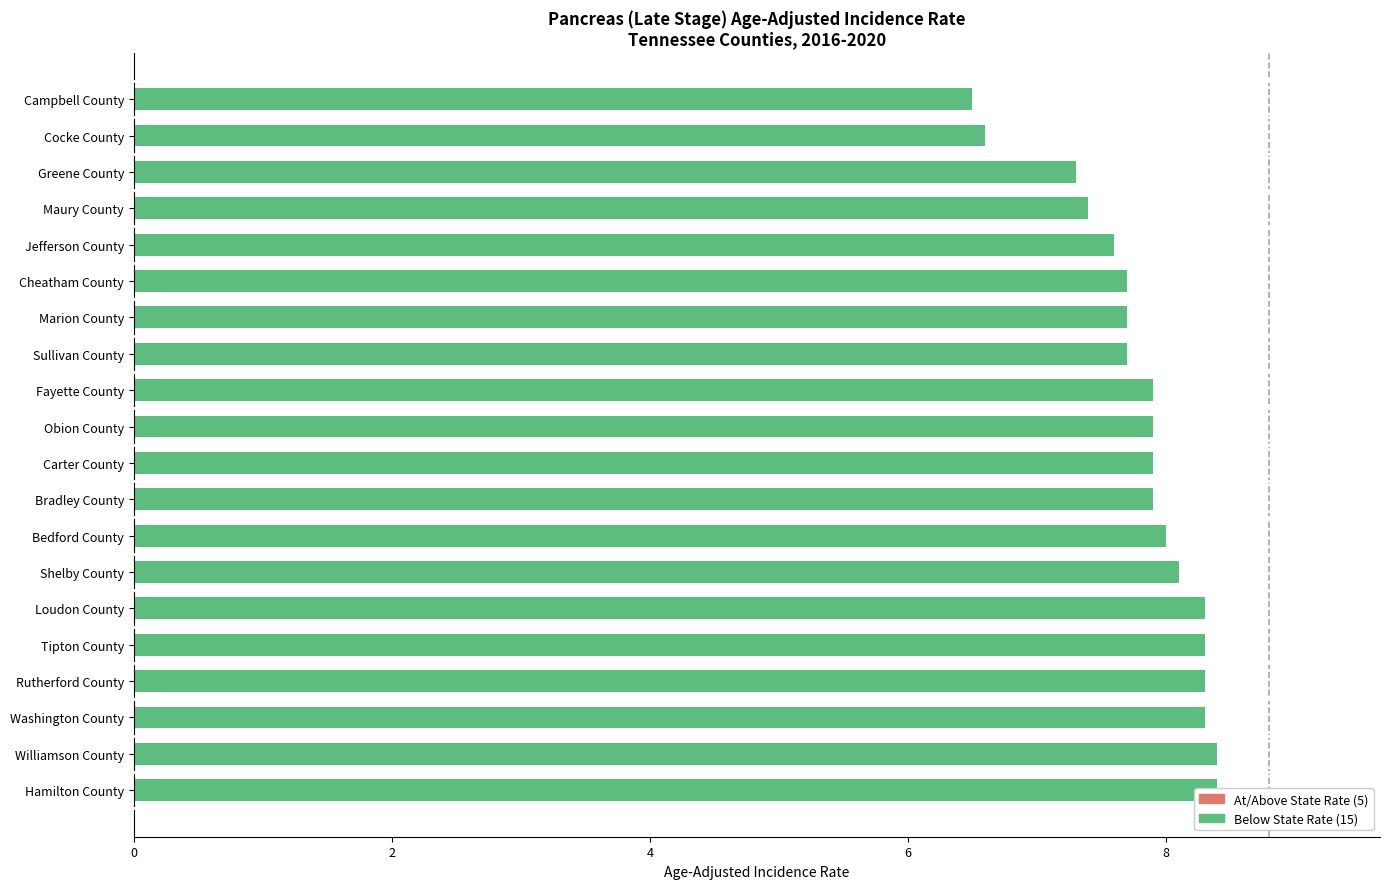

Is it true that the value at 2 is 1?

False